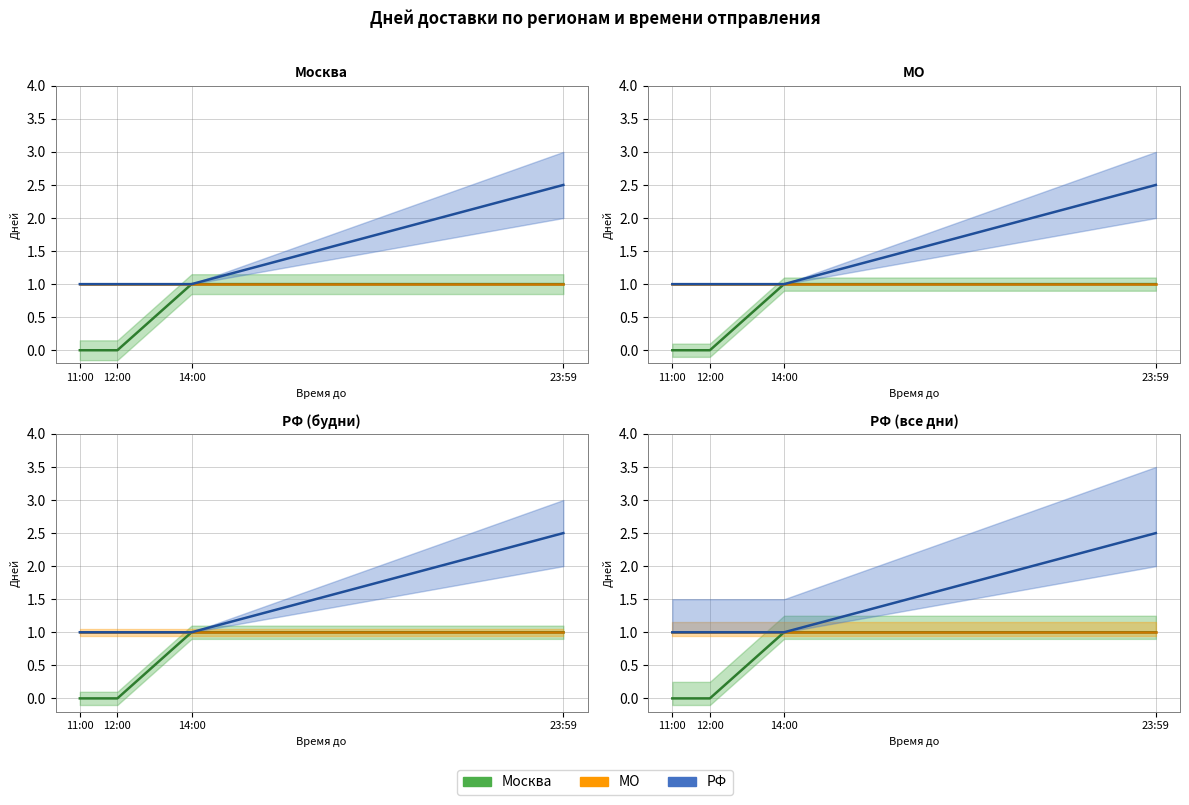

Rank the categories by РФ value from lowest to highest.

11:00, 12:00, 14:00, 23:59